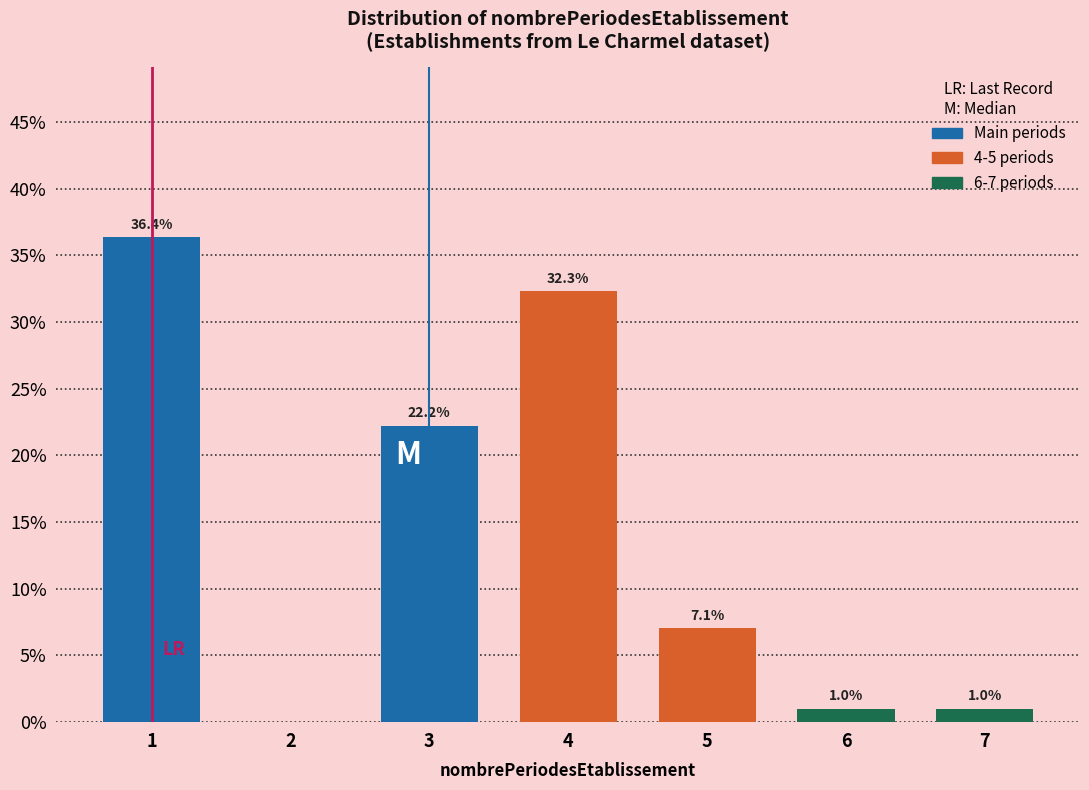

Which range on the x-axis has the tallest bar?

0.5 to 1.5